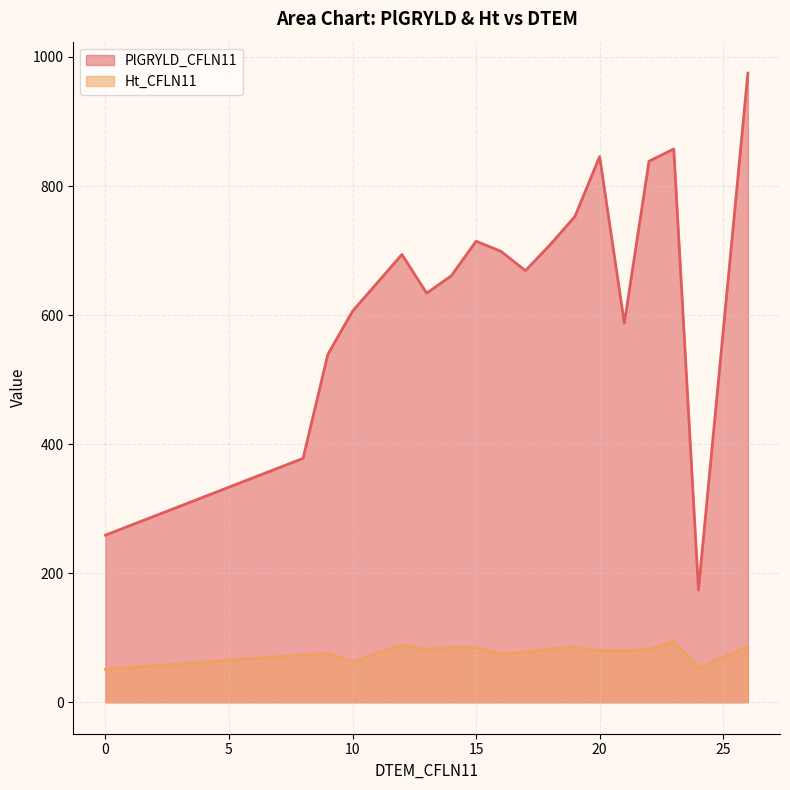

What is the value of the Ht_CFLN11 point at the 24th from the left?

90.5